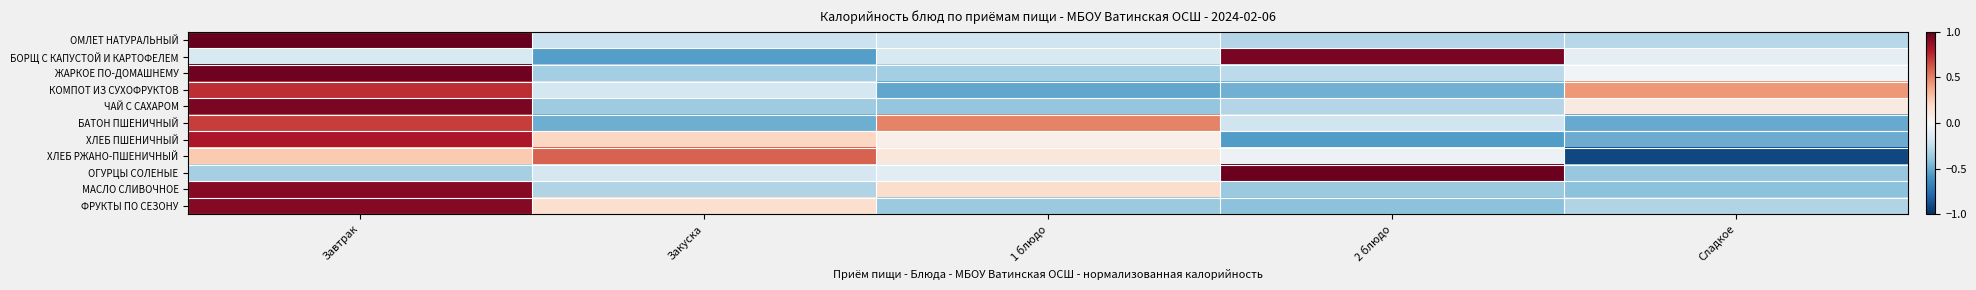

Reading left to right, extract all data points from this chart.

ОМЛЕТ НАТУРАЛЬНЫЙ: Завтрак=1.0	Закуска=-0.2	1 блюдо=-0.2	2 блюдо=-0.3	Сладкое=-0.3
БОРЩ С КАПУСТОЙ И КАРТОФЕЛЕМ: Завтрак=-0.2	Закуска=-0.6	1 блюдо=-0.2	2 блюдо=0.9	Сладкое=-0.1
ЖАРКОЕ ПО-ДОМАШНЕМУ: Завтрак=1.0	Закуска=-0.3	1 блюдо=-0.3	2 блюдо=-0.3	Сладкое=-0.0
КОМПОТ ИЗ СУХОФРУКТОВ: Завтрак=0.7	Закуска=-0.2	1 блюдо=-0.5	2 блюдо=-0.5	Сладкое=0.4
ЧАЙ С САХАРОМ: Завтрак=0.9	Закуска=-0.4	1 блюдо=-0.4	2 блюдо=-0.3	Сладкое=0.1
БАТОН ПШЕНИЧНЫЙ: Завтрак=0.7	Закуска=-0.5	1 блюдо=0.5	2 блюдо=-0.2	Сладкое=-0.5
ХЛЕБ ПШЕНИЧНЫЙ: Завтрак=0.8	Закуска=0.2	1 блюдо=0.0	2 блюдо=-0.6	Сладкое=-0.5
ХЛЕБ РЖАНО-ПШЕНИЧНЫЙ: Завтрак=0.3	Закуска=0.6	1 блюдо=0.1	2 блюдо=-0.1	Сладкое=-0.9
ОГУРЦЫ СОЛЕНЫЕ: Завтрак=-0.3	Закуска=-0.2	1 блюдо=-0.1	2 блюдо=1.0	Сладкое=-0.4
МАСЛО СЛИВОЧНОЕ: Завтрак=0.9	Закуска=-0.3	1 блюдо=0.2	2 блюдо=-0.4	Сладкое=-0.4
ФРУКТЫ ПО СЕЗОНУ: Завтрак=0.9	Закуска=0.2	1 блюдо=-0.4	2 блюдо=-0.4	Сладкое=-0.3